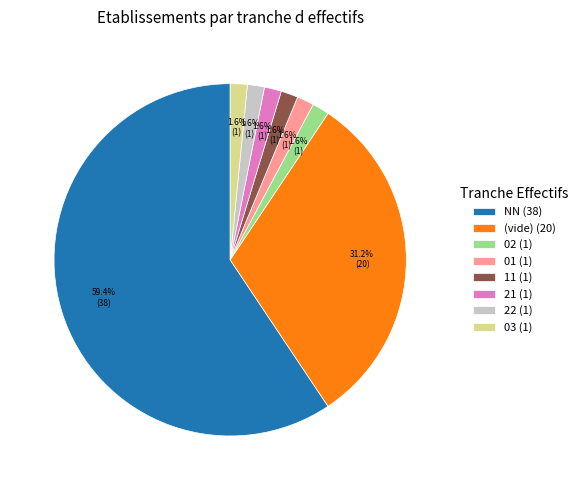

Is 02 (1) the majority of the pie?

No